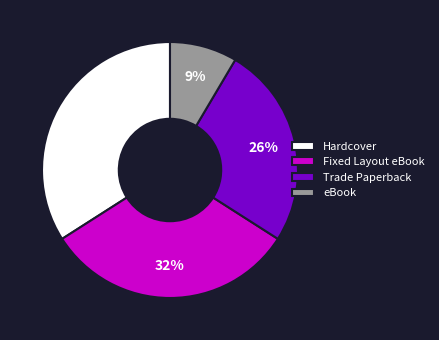

How many segments does this pie chart have?

4